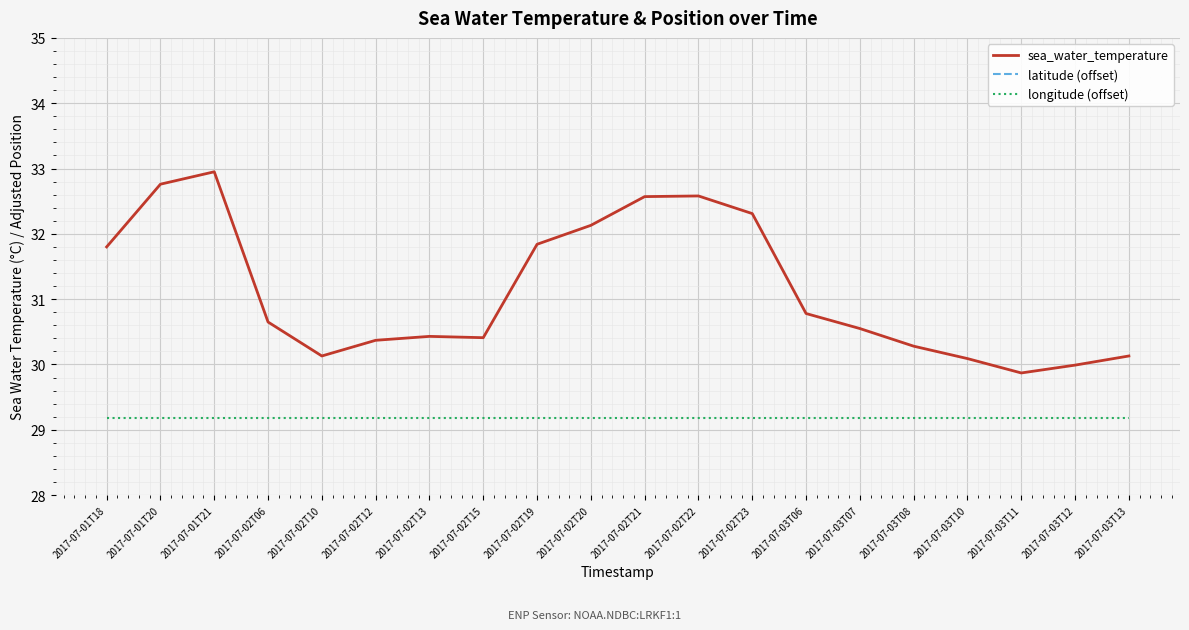

True or false: latitude (offset) and sea_water_temperature intersect in this chart.

False